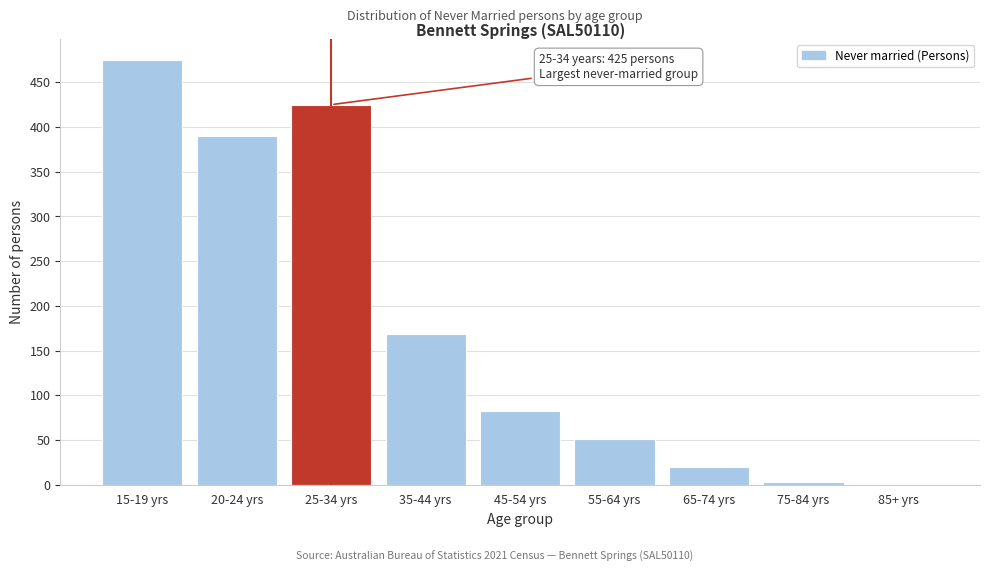

Reading left to right, list all the values displayed in this chart.

15-19 yrs=475	20-24 yrs=390	25-34 yrs=425	35-44 yrs=169	45-54 yrs=82	55-64 yrs=51	65-74 yrs=20	75-84 yrs=3	85+ yrs=0